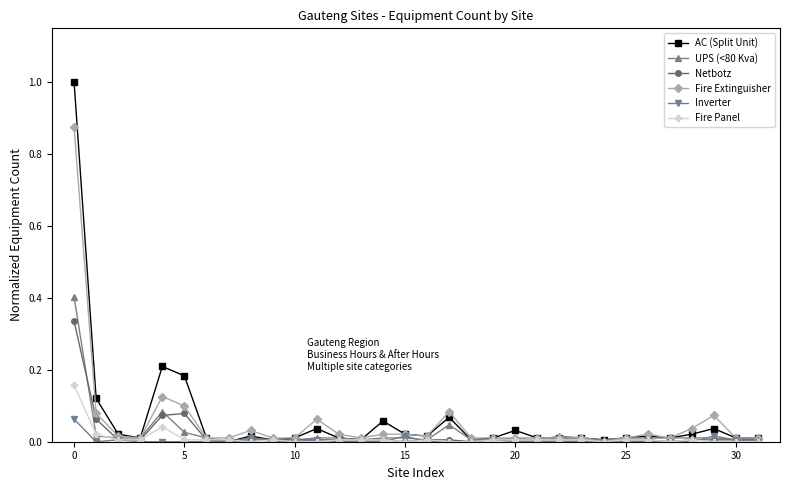

True or false: Fire Extinguisher has more than 2 points higher than both neighbors.

True